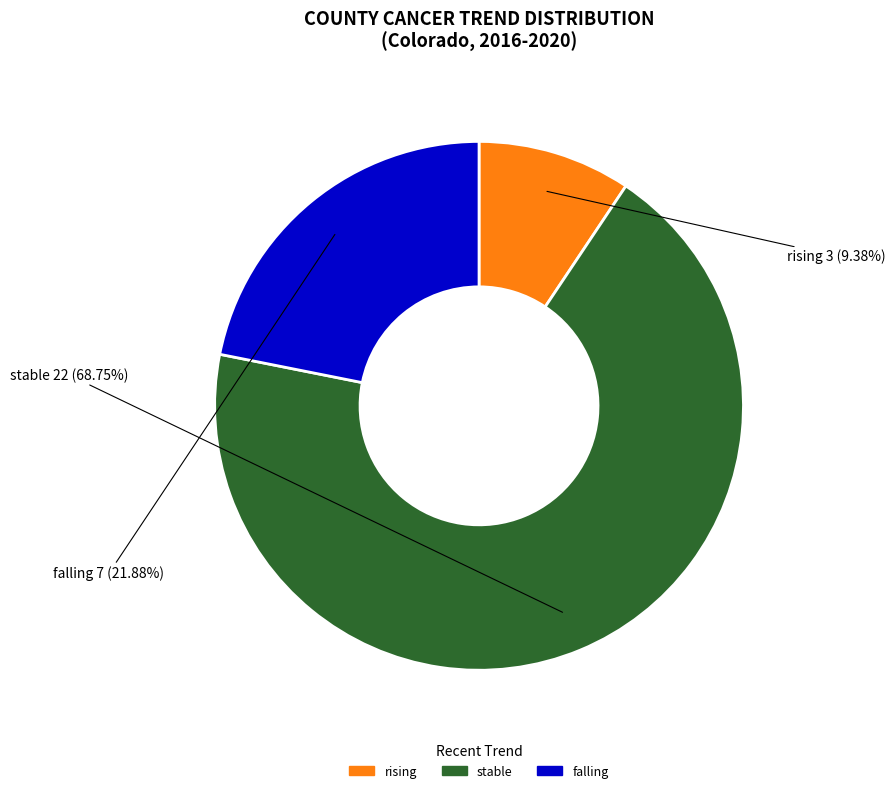

Is the sum of rising and stable greater than half?

Yes